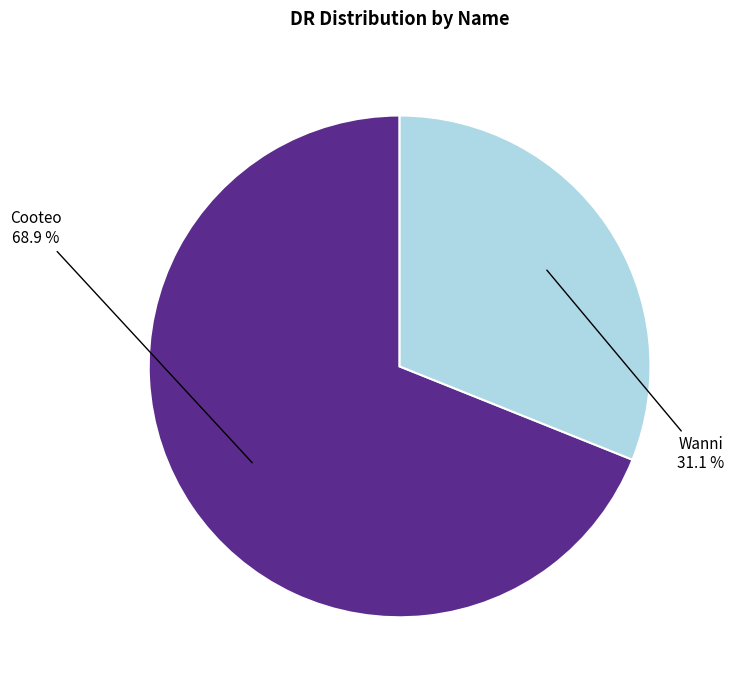

Rank the categories by value from lowest to highest.

Wanni, Cooteo